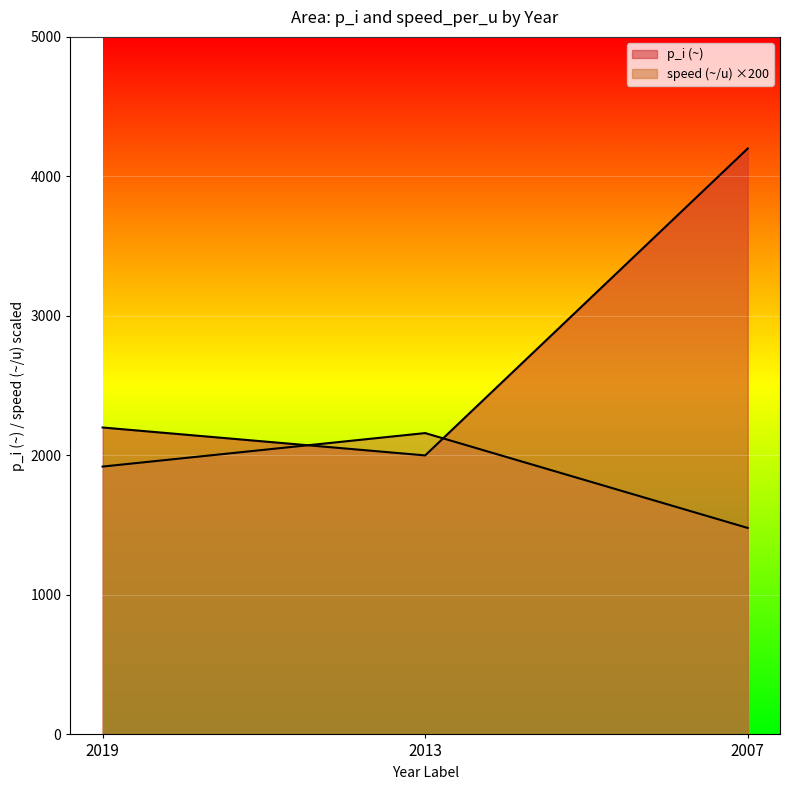

What is the spread (max minus min) of values at 2007?

2720